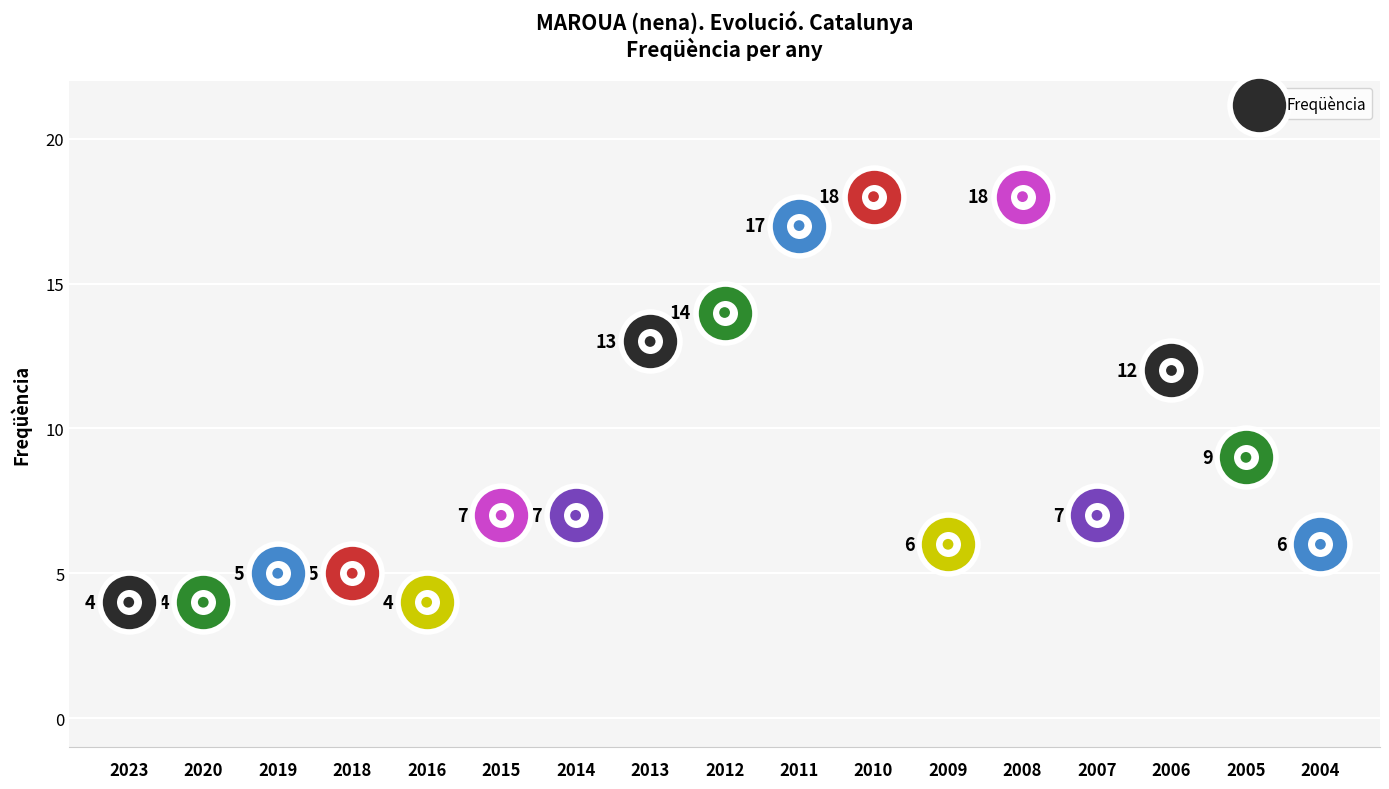

What is the ratio of the value at 2013 to the value at 2016?

3.2